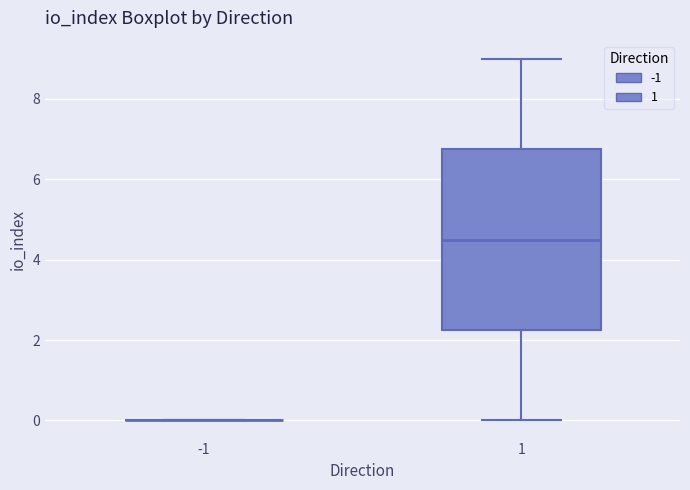

Reading left to right, read every box against the y-axis: the position of its median line, the range the box covers, and the ends of its whiskers. The values are not printed on the chart, so give them approximately, as read against the axis.

-1: box collapsed to a line at 0.0, whiskers 0.0 to 0.0
1: median 4.6, box 2.2 to 6.8, whiskers 0.0 to 9.0